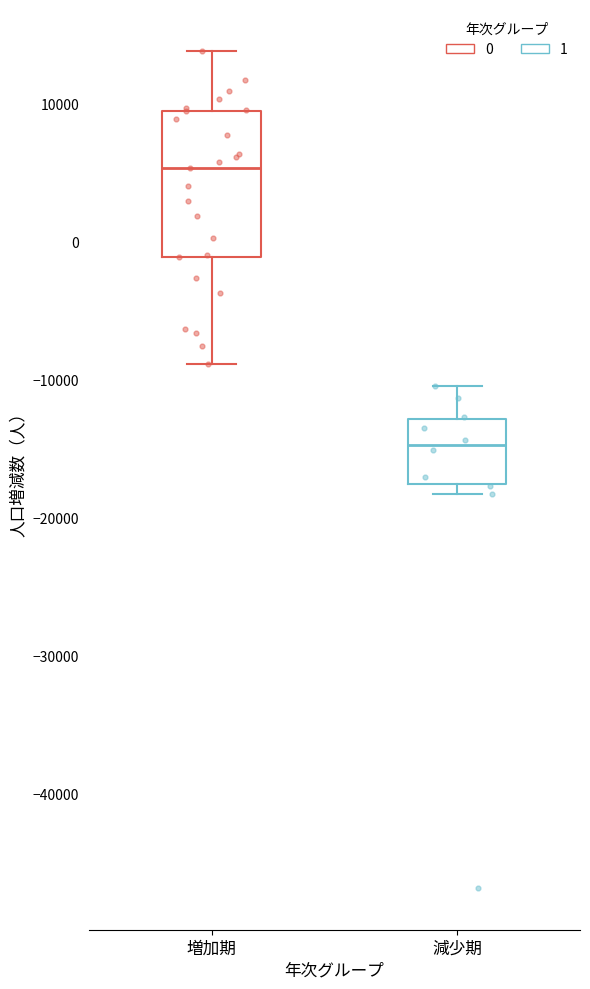

Which box is the tallest, from its lower edge to its upper edge?

増加期